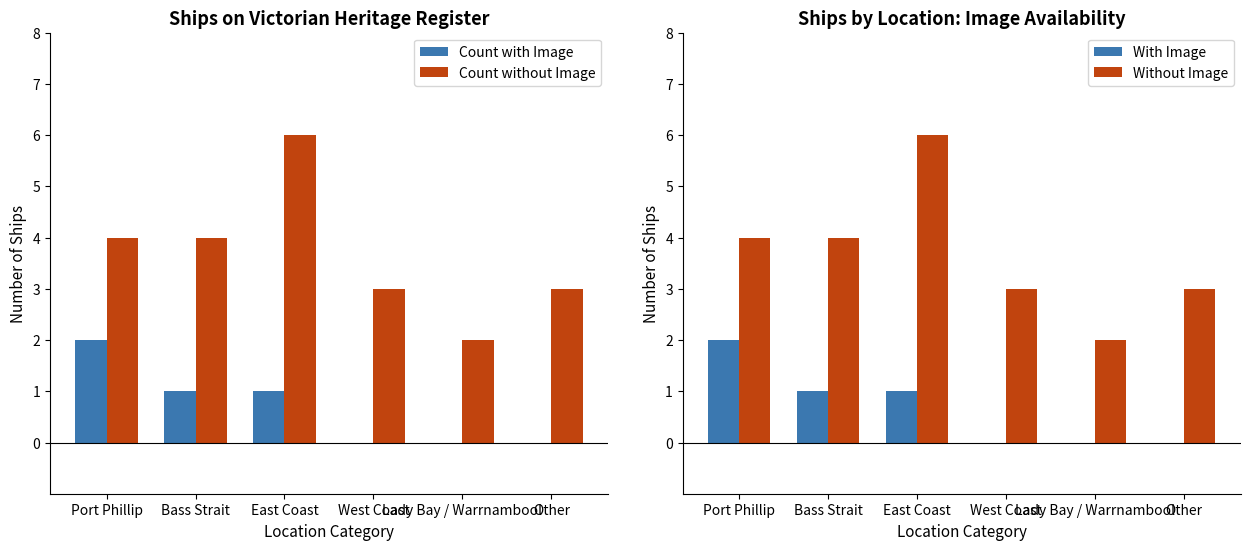

Is it true that Count without Image equals 4 at Bass Strait?

True